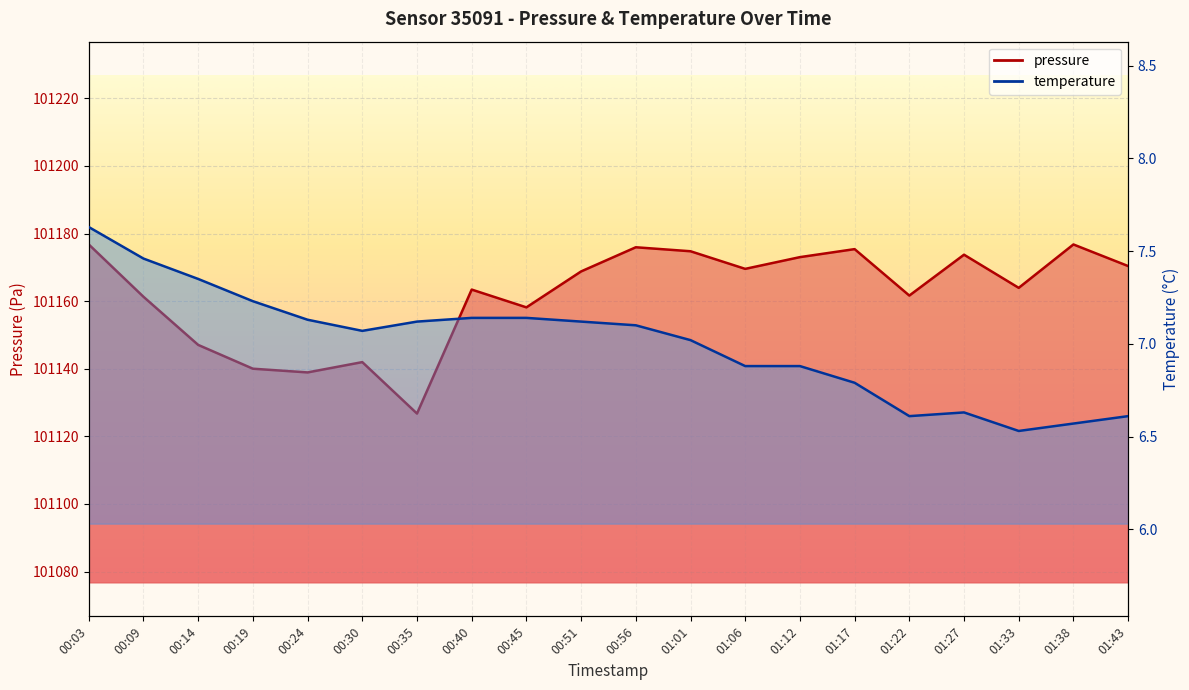

What is the greatest value displayed?

101176.8